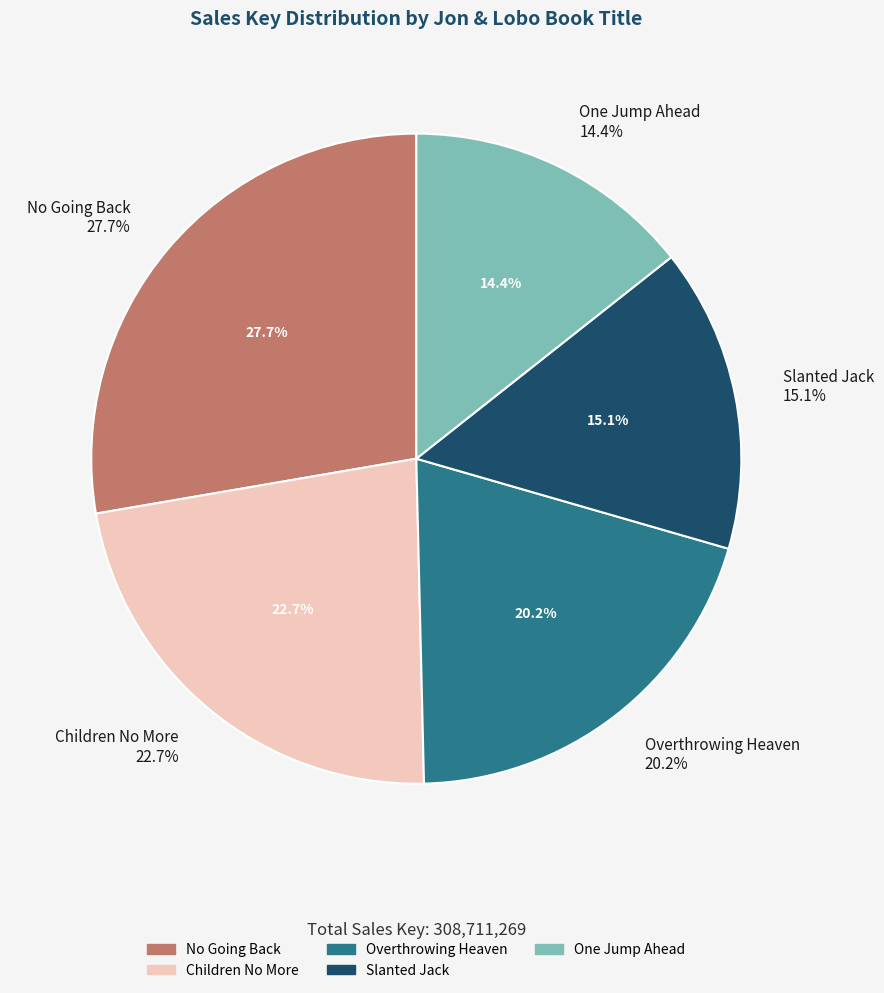

Is it true that Slanted Jack is 15% of the pie?

True